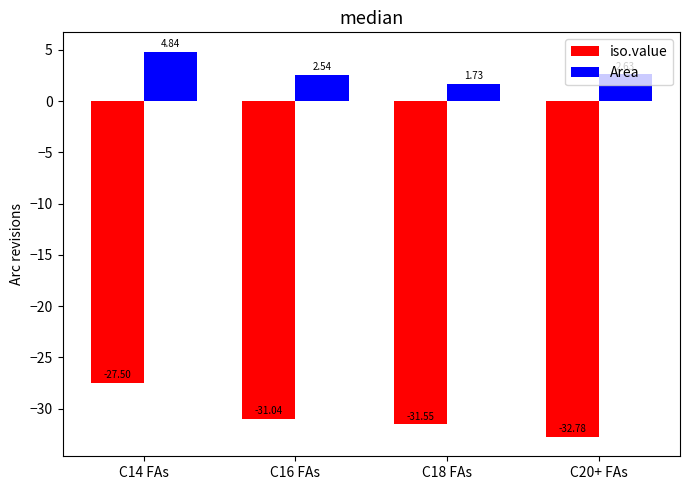

What is the sum of the Area values at C16 FAs and C20+ FAs?

5.2